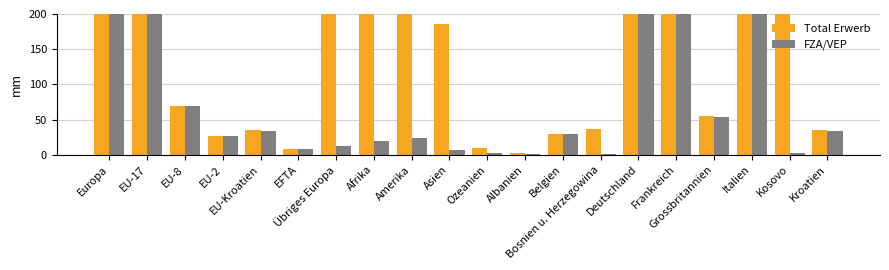

Which category has the lowest value in the Total Erwerb series?

Albanien